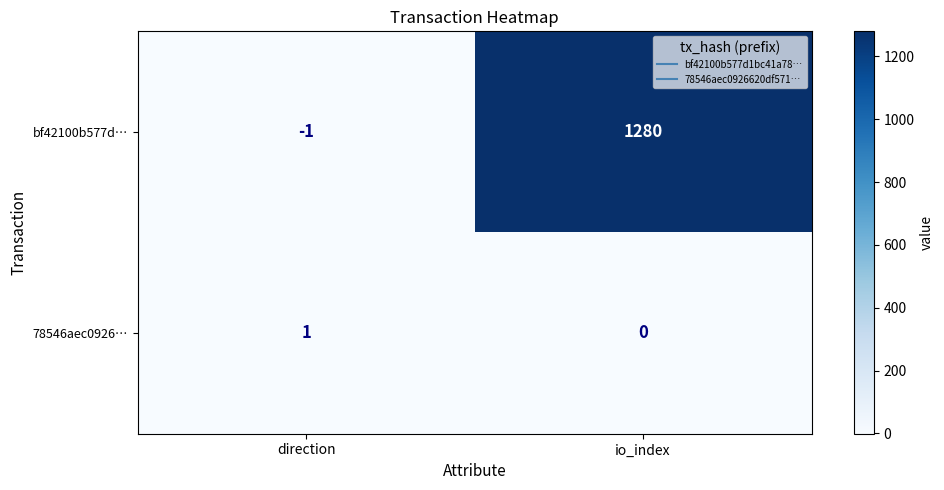

Reading left to right, what are all the values shown in this chart?

bf42100b577d…: direction=-1	io_index=1280
78546aec0926…: direction=1	io_index=0